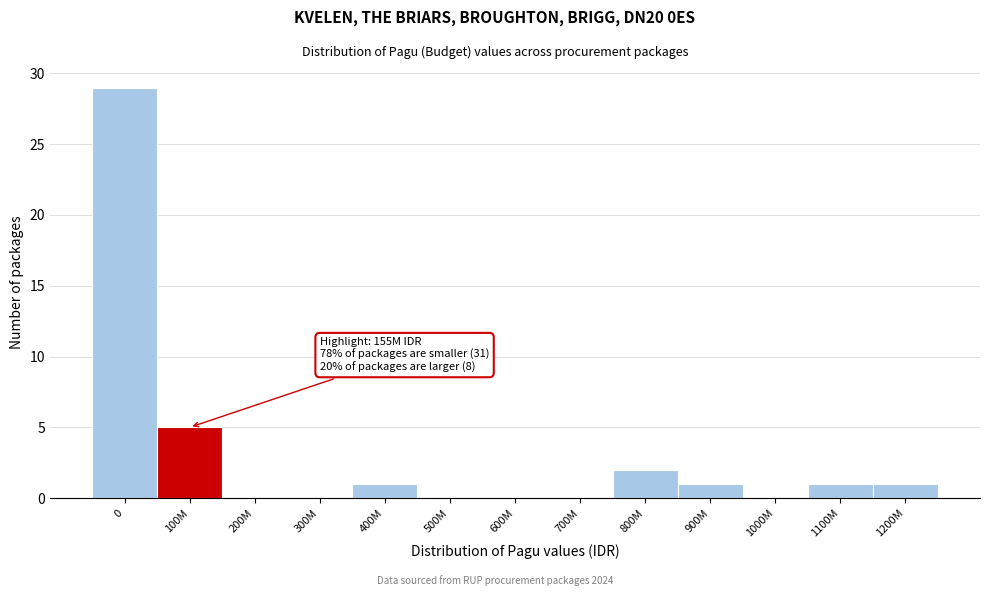

Reading left to right, extract all data points from this chart.

0=29	100M=5	200M=0	300M=0	400M=1	500M=0	600M=0	700M=0	800M=2	900M=1	1000M=0	1100M=1	1200M=1